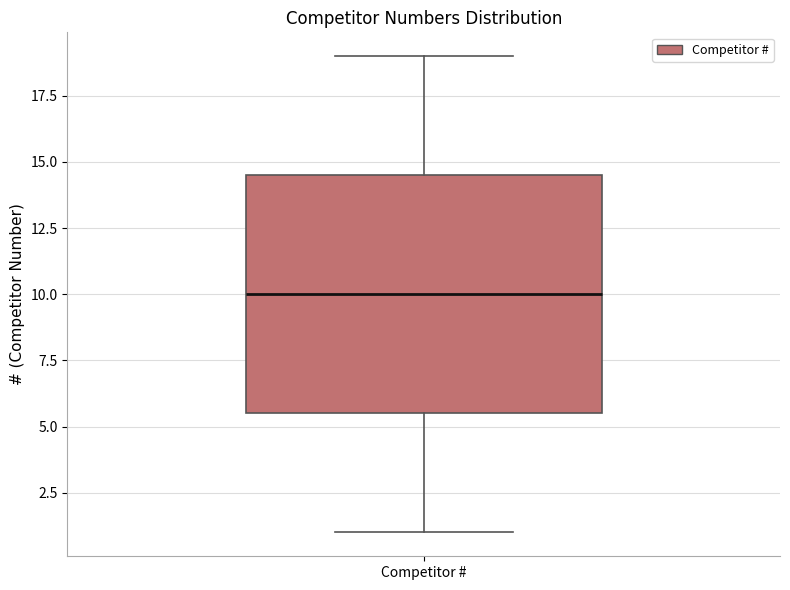

Read this box plot against the y-axis: the position of the median line, the range covered by the box, and the ends of both whiskers. The values are not printed on the chart, so give them approximately, as read against the axis.

median 10.0, box 5.5 to 14.5, whiskers 1.0 to 19.0